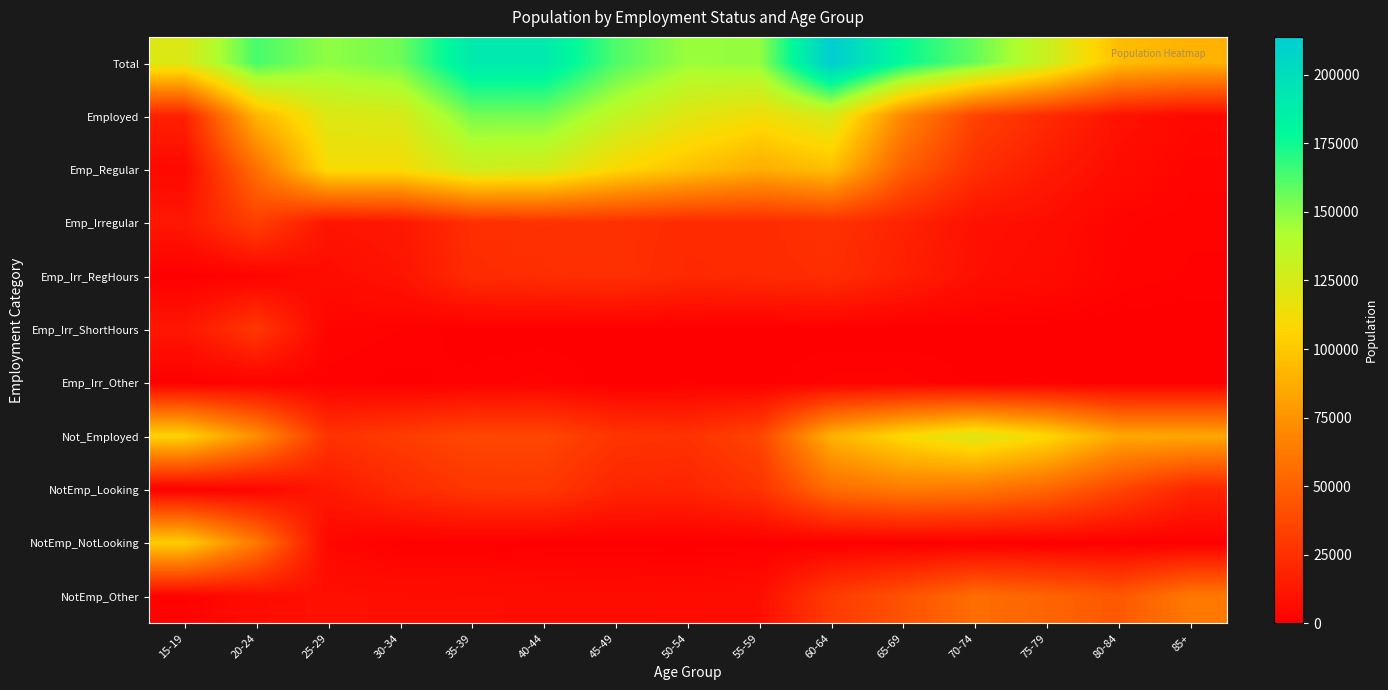

At which category is the sum across all series the highest?

60-64